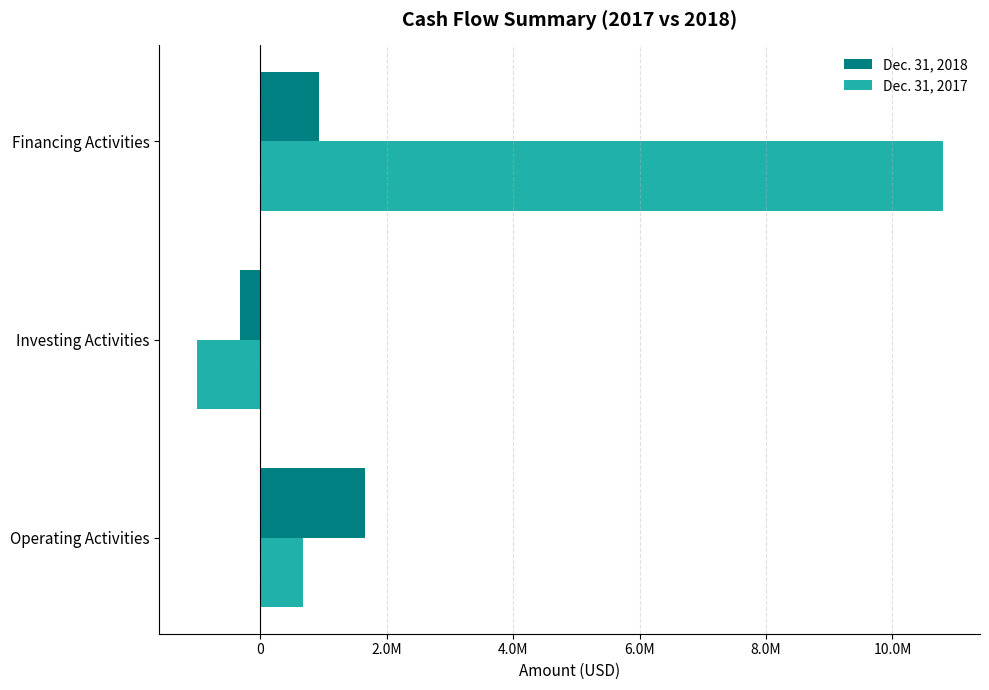

List the series in order of their overall mean, highest first.

Dec. 31, 2017, Dec. 31, 2018